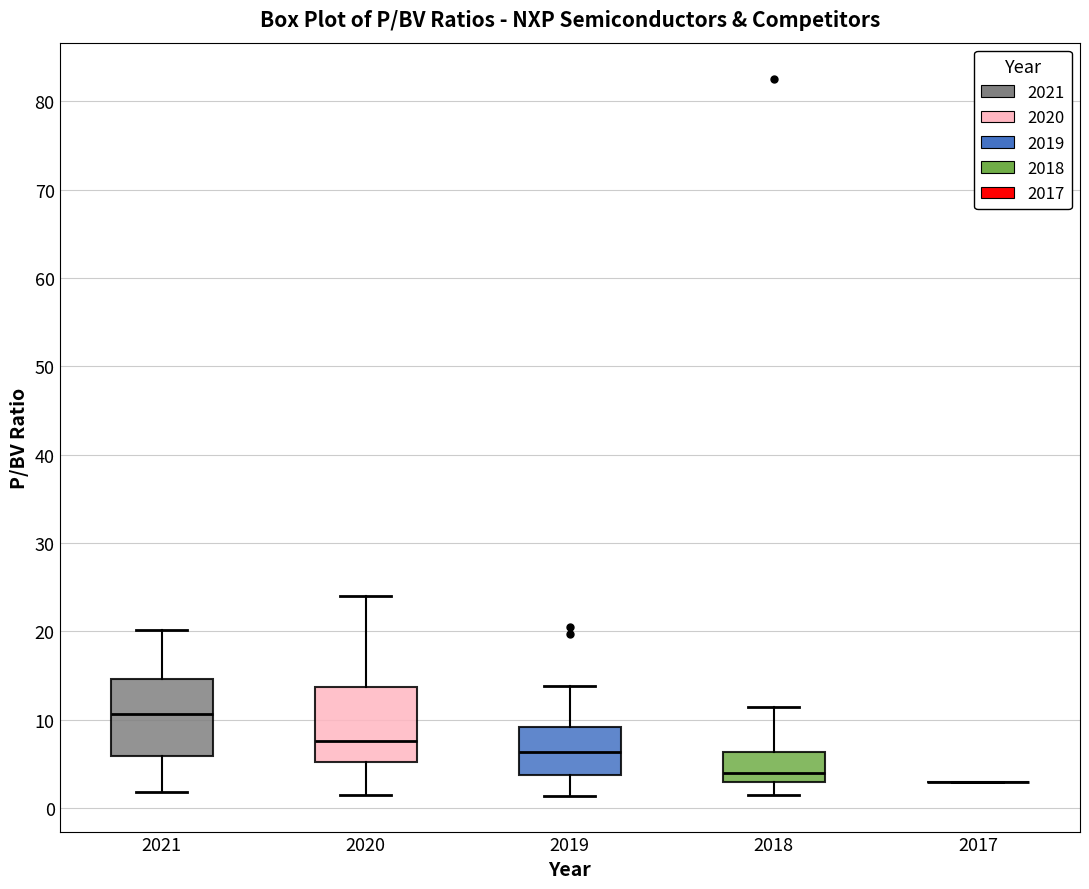

Where is the lower edge of the box at x = 2018 on the y-axis? The values are not printed on the chart, so give them approximately, as read against the axis.

3